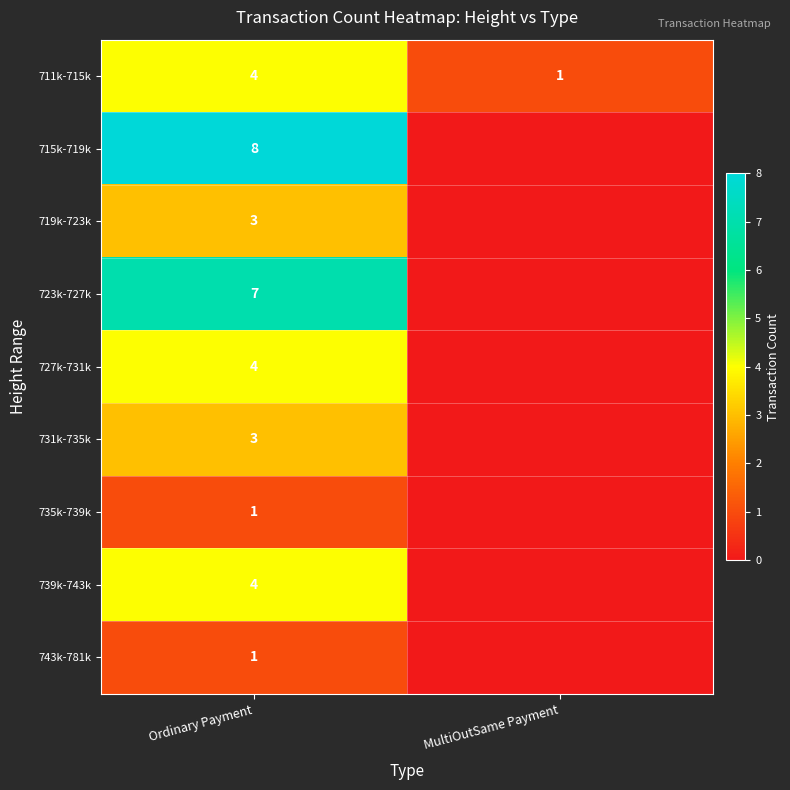

The 735k-739k series shows 1 at Ordinary Payment. True or false?

True